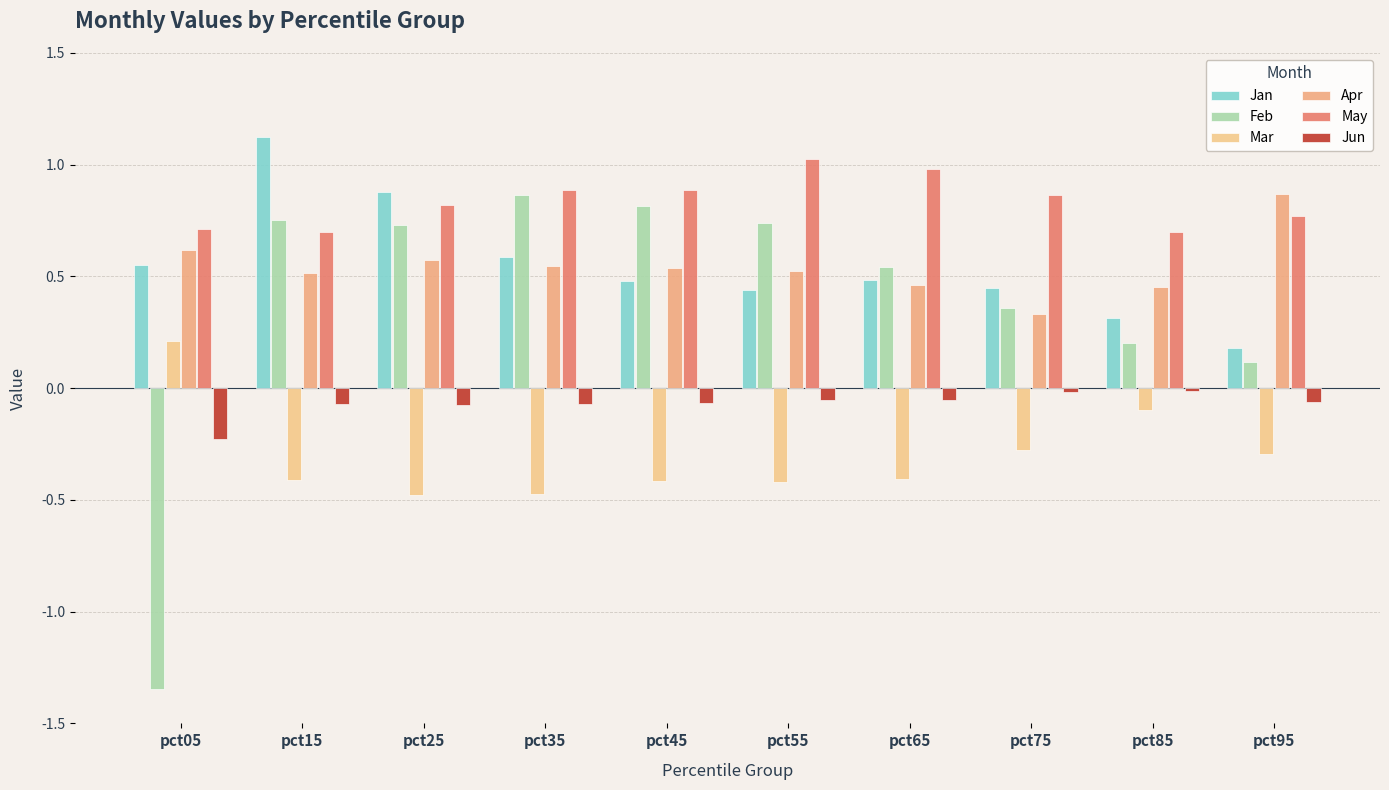

Are the bars horizontal?

No